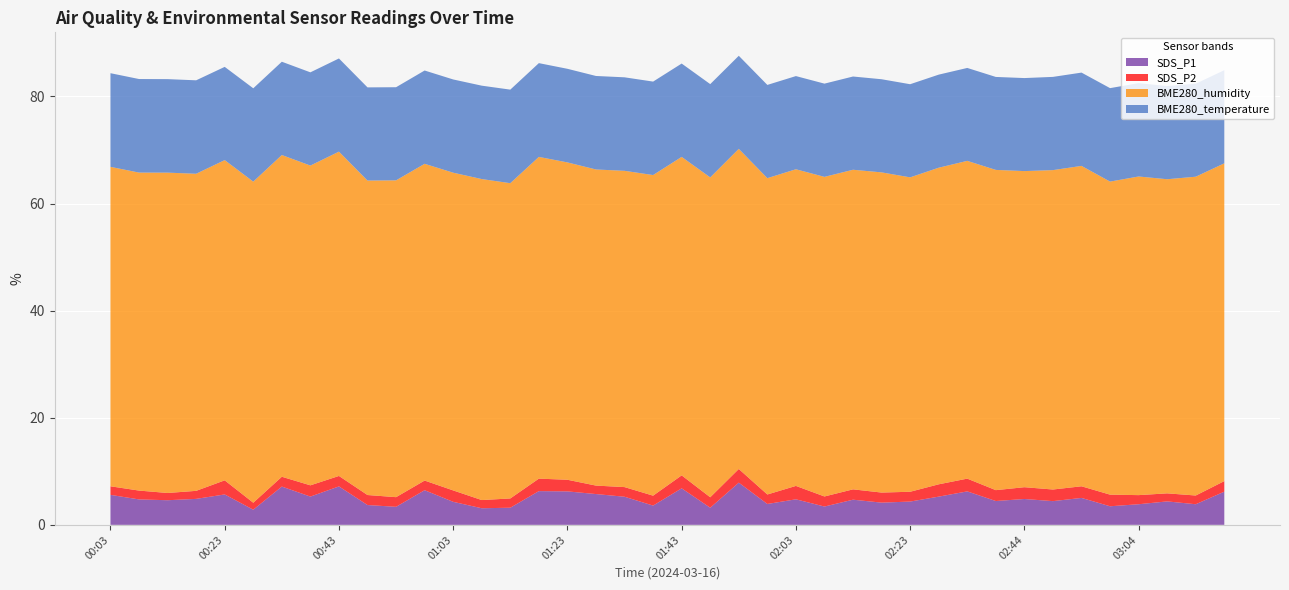

Reading left to right, extract all data points from this chart.

SDS_P1: 00:03=5.6	00:08=4.8	00:13=4.6	00:18=4.8	00:23=5.7	00:28=2.8	00:33=7.2	00:38=5.3	00:43=7.2	00:48=3.7	00:53=3.4	00:58=6.5	01:03=4.3	01:08=3.1	01:13=3.2	01:18=6.3	01:23=6.2	01:28=5.8	01:33=5.2	01:38=3.6	01:43=6.8	01:48=3.2	01:53=7.9	01:58=3.9	02:03=4.8	02:08=3.4	02:13=4.7	02:18=4.2	02:23=4.3	02:28=5.3	02:33=6.2	02:39=4.5	02:44=4.8	02:49=4.4	02:54=5.0	02:59=3.5	03:04=3.9	03:09=4.4	03:14=3.9	03:19=6.2
SDS_P2: 00:03=1.6	00:08=1.6	00:13=1.4	00:18=1.5	00:23=2.6	00:28=1.3	00:33=1.8	00:38=2.1	00:43=1.9	00:48=1.9	00:53=1.8	00:58=1.8	01:03=2.1	01:08=1.5	01:13=1.7	01:18=2.3	01:23=2.2	01:28=1.6	01:33=1.8	01:38=1.9	01:43=2.4	01:48=1.9	01:53=2.5	01:58=1.8	02:03=2.5	02:08=1.9	02:13=1.9	02:18=1.9	02:23=1.8	02:28=2.3	02:33=2.4	02:39=2.0	02:44=2.2	02:49=2.2	02:54=2.2	02:59=2.2	03:04=1.7	03:09=1.5	03:14=1.6	03:19=2.0
BME280_humidity: 00:03=59.6	00:08=59.4	00:13=59.8	00:18=59.2	00:23=59.8	00:28=60.0	00:33=60.1	00:38=59.7	00:43=60.6	00:48=58.7	00:53=59.2	00:58=59.1	01:03=59.3	01:08=59.9	01:13=58.9	01:18=60.1	01:23=59.3	01:28=59.0	01:33=59.1	01:38=59.9	01:43=59.5	01:48=59.7	01:53=59.8	01:58=59.1	02:03=59.1	02:08=59.7	02:13=59.7	02:18=59.8	02:23=58.7	02:28=59.1	02:33=59.3	02:39=59.8	02:44=59.0	02:49=59.6	02:54=59.8	02:59=58.5	03:04=59.5	03:09=58.7	03:14=59.5	03:19=59.3
BME280_temperature: 00:03=17.5	00:08=17.5	00:13=17.5	00:18=17.4	00:23=17.4	00:28=17.4	00:33=17.4	00:38=17.4	00:43=17.4	00:48=17.4	00:53=17.4	00:58=17.4	01:03=17.4	01:08=17.4	01:13=17.5	01:18=17.5	01:23=17.5	01:28=17.5	01:33=17.5	01:38=17.4	01:43=17.4	01:48=17.4	01:53=17.4	01:58=17.4	02:03=17.4	02:08=17.4	02:13=17.4	02:18=17.4	02:23=17.4	02:28=17.4	02:33=17.4	02:39=17.4	02:44=17.4	02:49=17.4	02:54=17.4	02:59=17.4	03:04=17.4	03:09=17.4	03:14=17.4	03:19=17.4